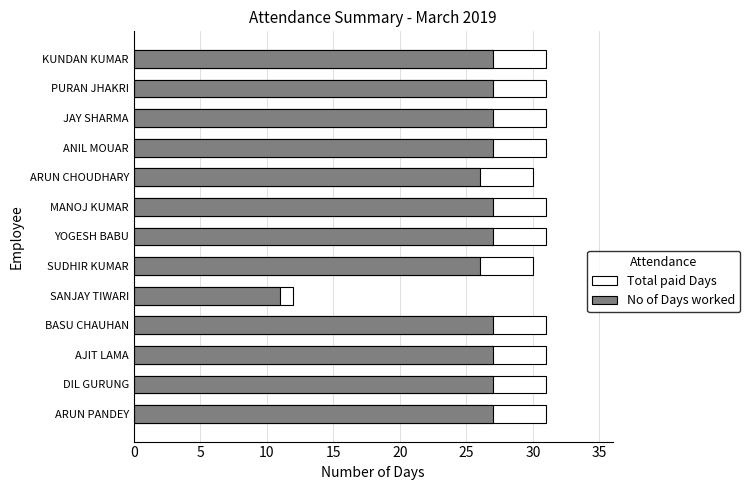

True or false: No of Days worked has a value of 47 at JAY SHARMA.

False